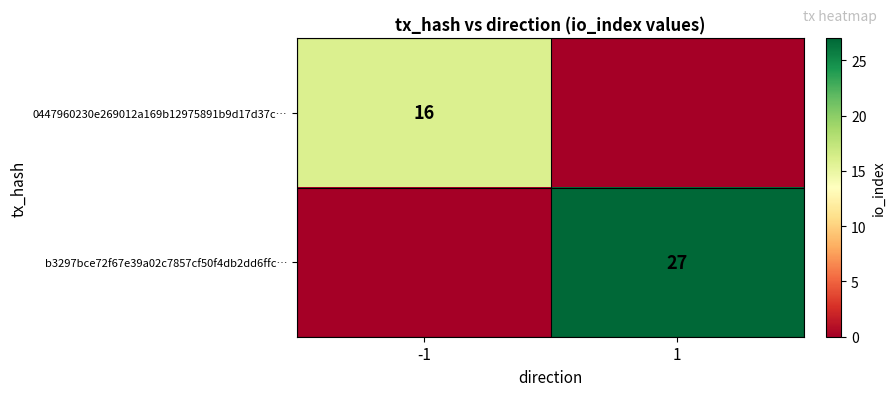

True or false: b3297bce72f67e39a02c7857cf50f4db2dd6ffc… has a value of 27 at 1.

True